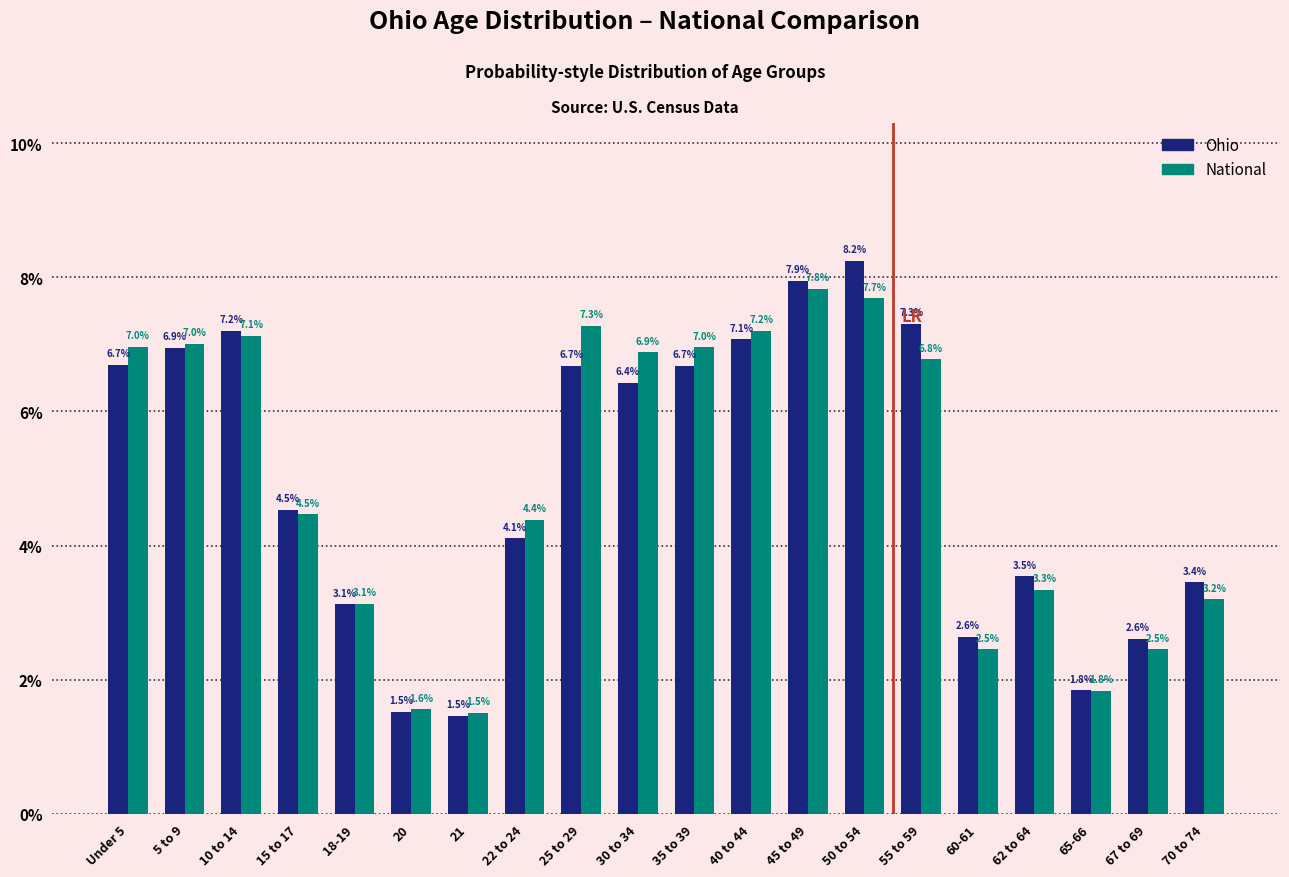

Reading left to right, extract all data points from this chart.

Ohio: Under 5=6.7	5 to 9=6.9	10 to 14=7.2	15 to 17=4.5	18-19=3.1	20=1.5	21=1.5	22 to 24=4.1	25 to 29=6.7	30 to 34=6.4	35 to 39=6.7	40 to 44=7.1	45 to 49=7.9	50 to 54=8.2	55 to 59=7.3	60-61=2.6	62 to 64=3.5	65-66=1.8	67 to 69=2.6	70 to 74=3.4
National: Under 5=7.0	5 to 9=7.0	10 to 14=7.1	15 to 17=4.5	18-19=3.1	20=1.6	21=1.5	22 to 24=4.4	25 to 29=7.3	30 to 34=6.9	35 to 39=7.0	40 to 44=7.2	45 to 49=7.8	50 to 54=7.7	55 to 59=6.8	60-61=2.5	62 to 64=3.3	65-66=1.8	67 to 69=2.5	70 to 74=3.2